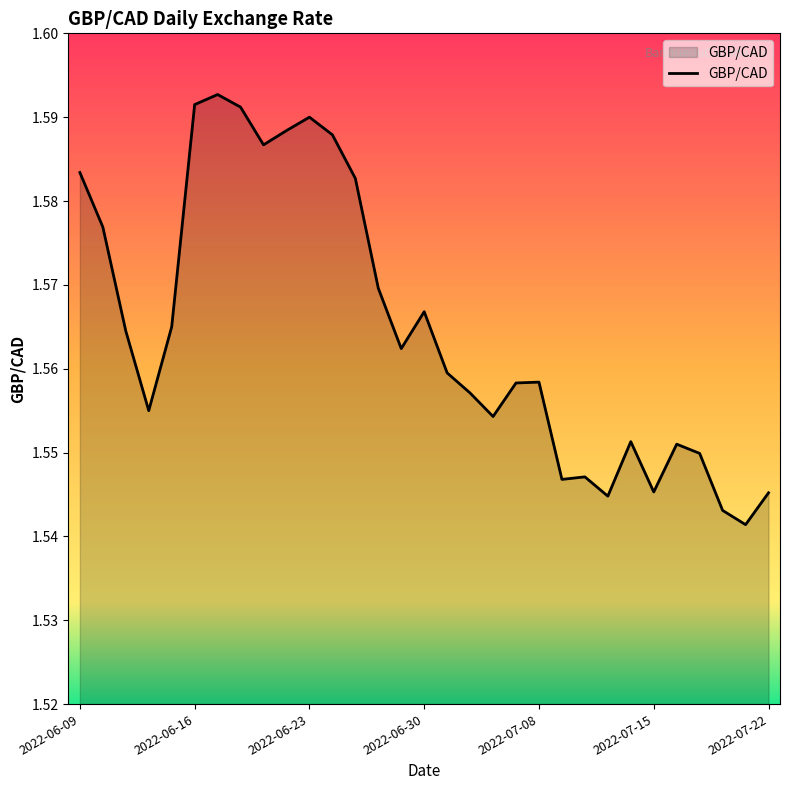

What is the value of the 17th point from the left?

1.6